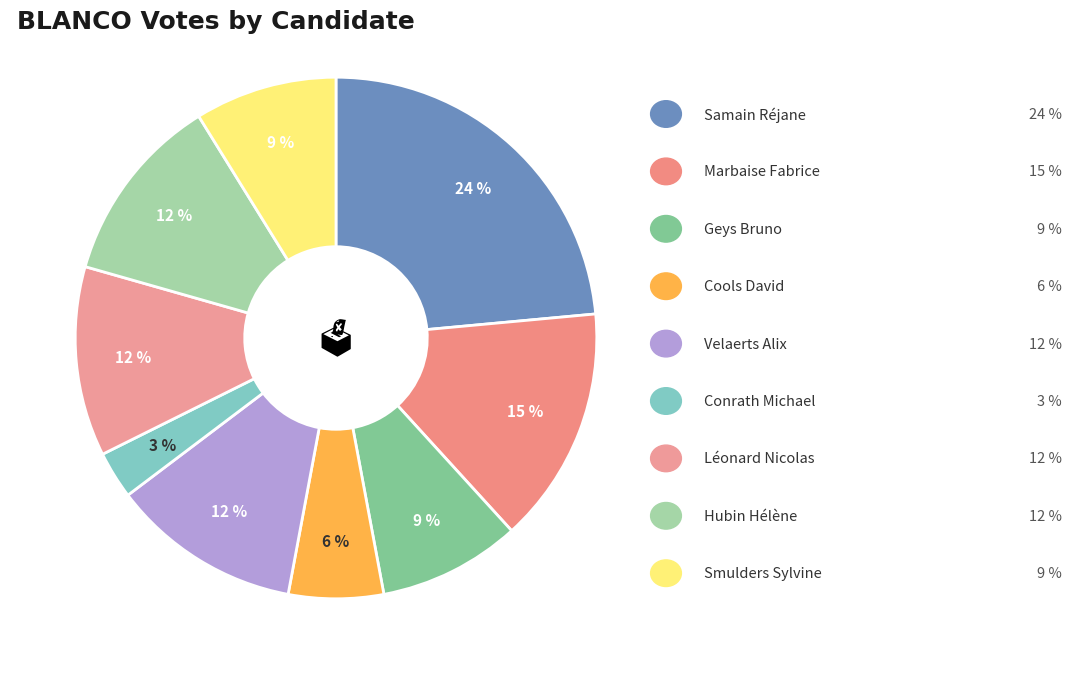

To the nearest percent, what is the average slice percentage?

11%